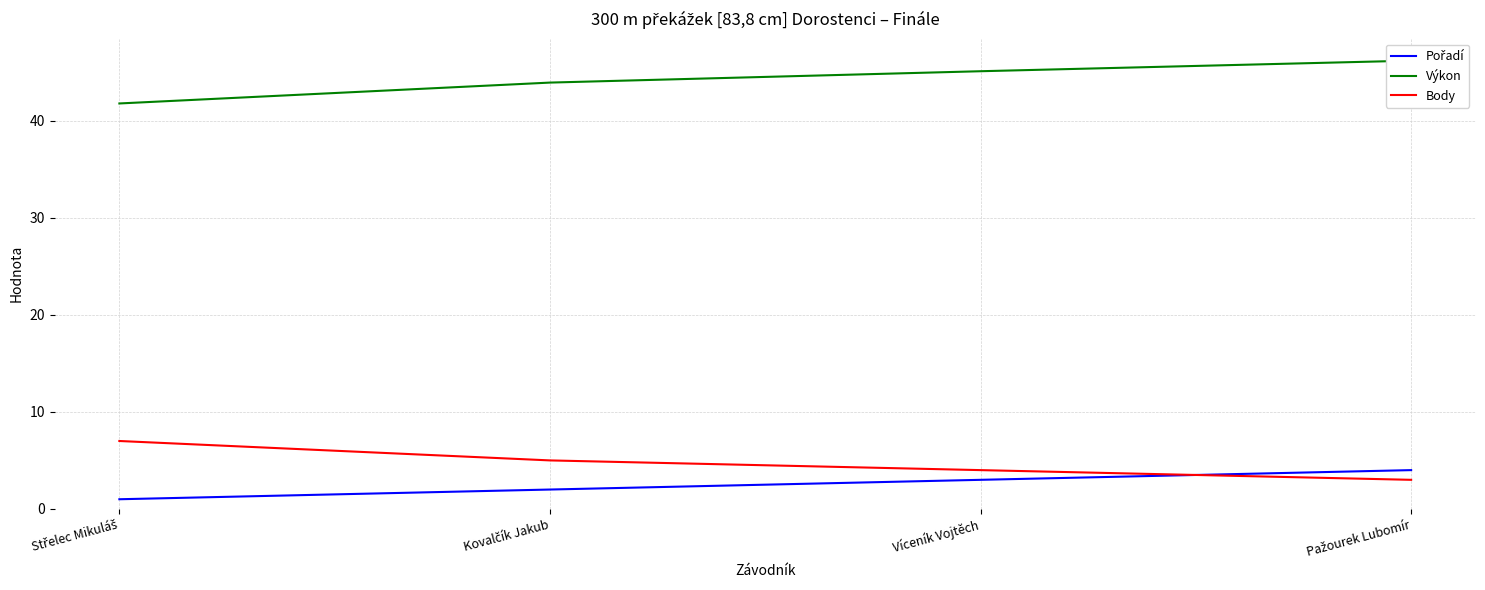

How many lines are shown in the chart?

3